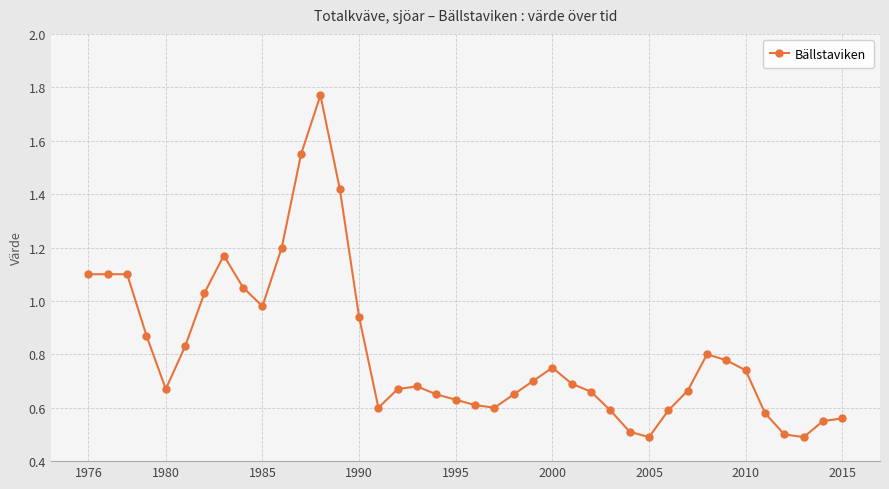

What is the difference between the maximum and second lowest values?

1.3